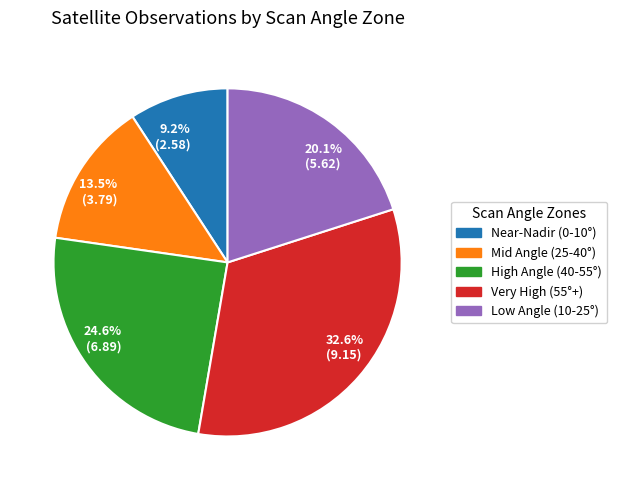

Between 24.6% (6.89) and 20.1% (5.62), which is larger?

24.6% (6.89)